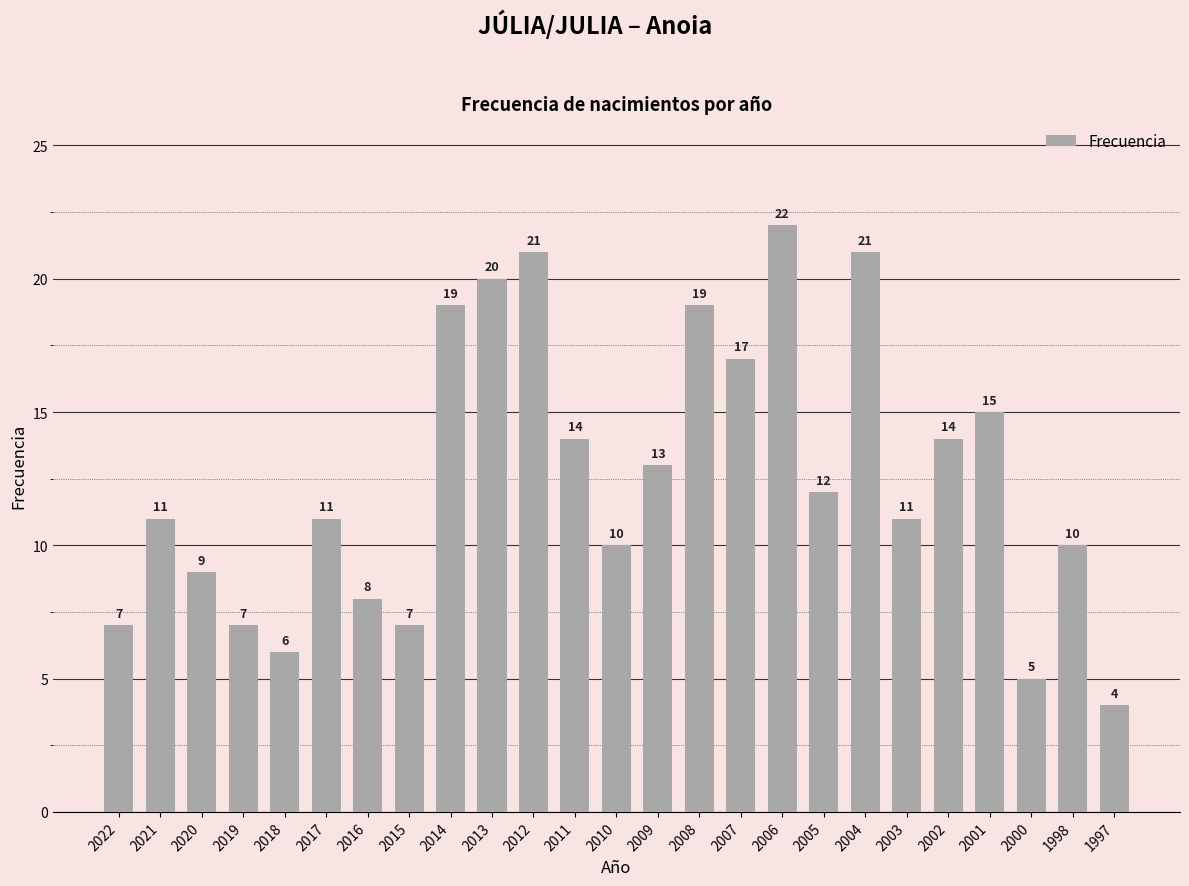

What is the change in value from 2018 to 1998?

+4